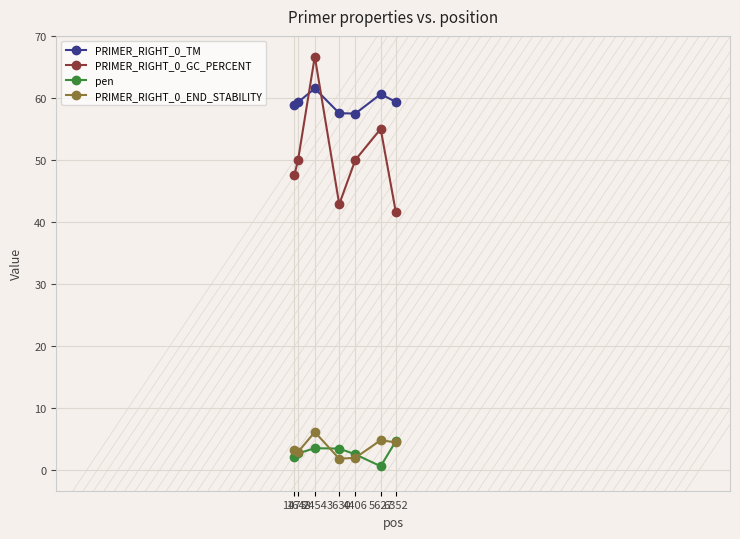

What is the minimum value for PRIMER_RIGHT_0_TM?

57.5